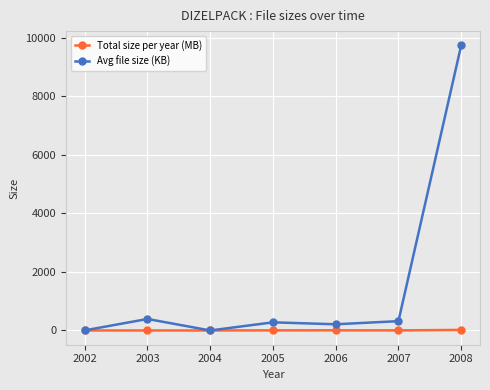

Where is the first local minimum for Avg file size (KB)?

2004